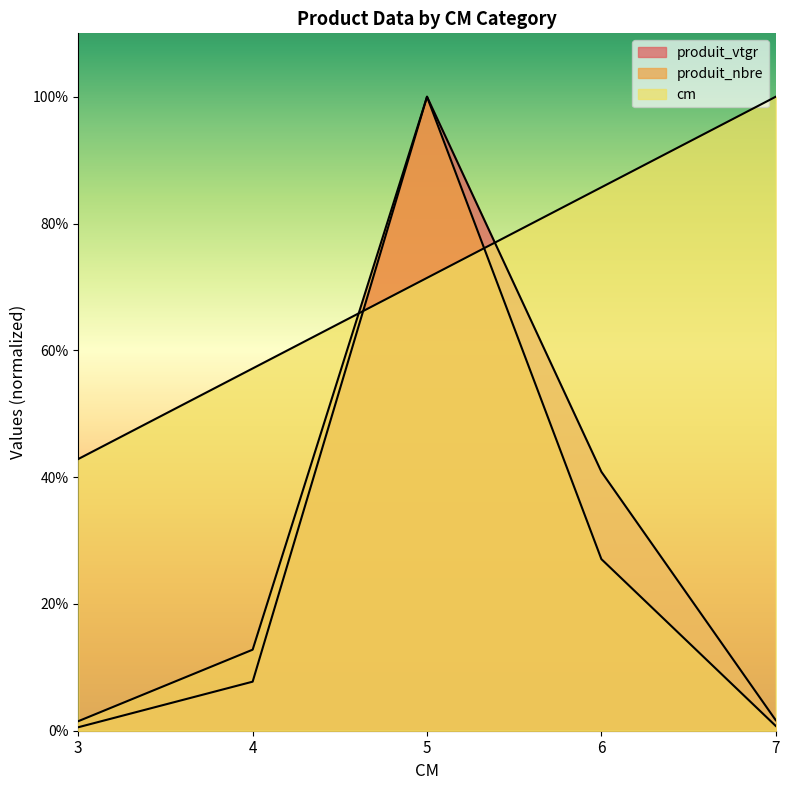

What is the maximum value for produit_nbre?

100.0